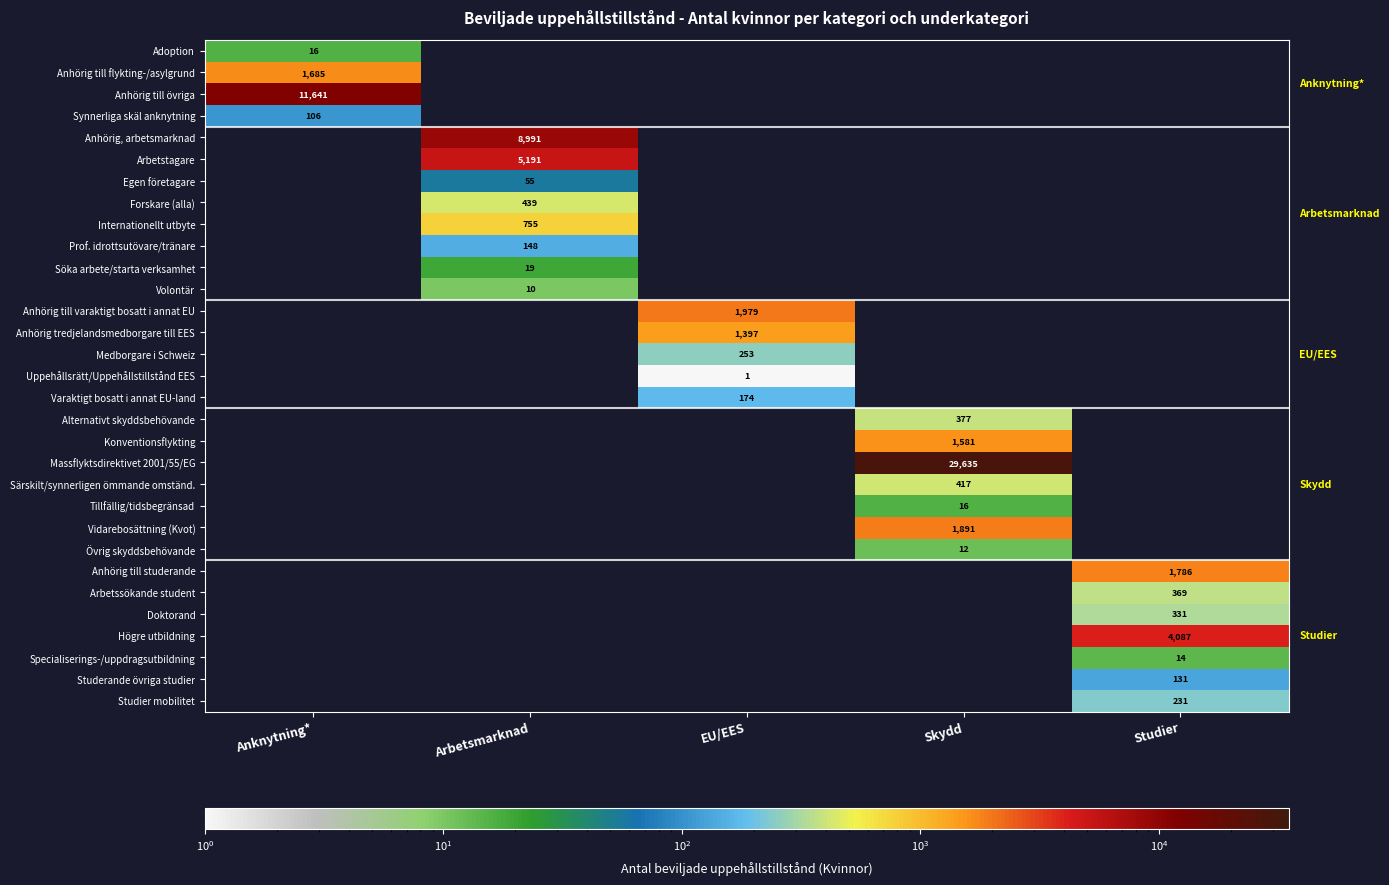

Is the value of Anhörig, arbetsmarknad at Arbetsmarknad greater than the value of Uppehållsrätt/Uppehållstillstånd EES at EU/EES?

Yes